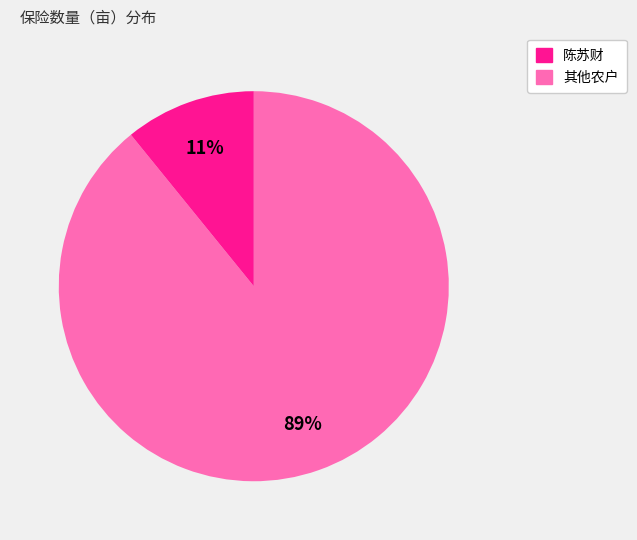

To the nearest percent, what is the average slice percentage?

50%